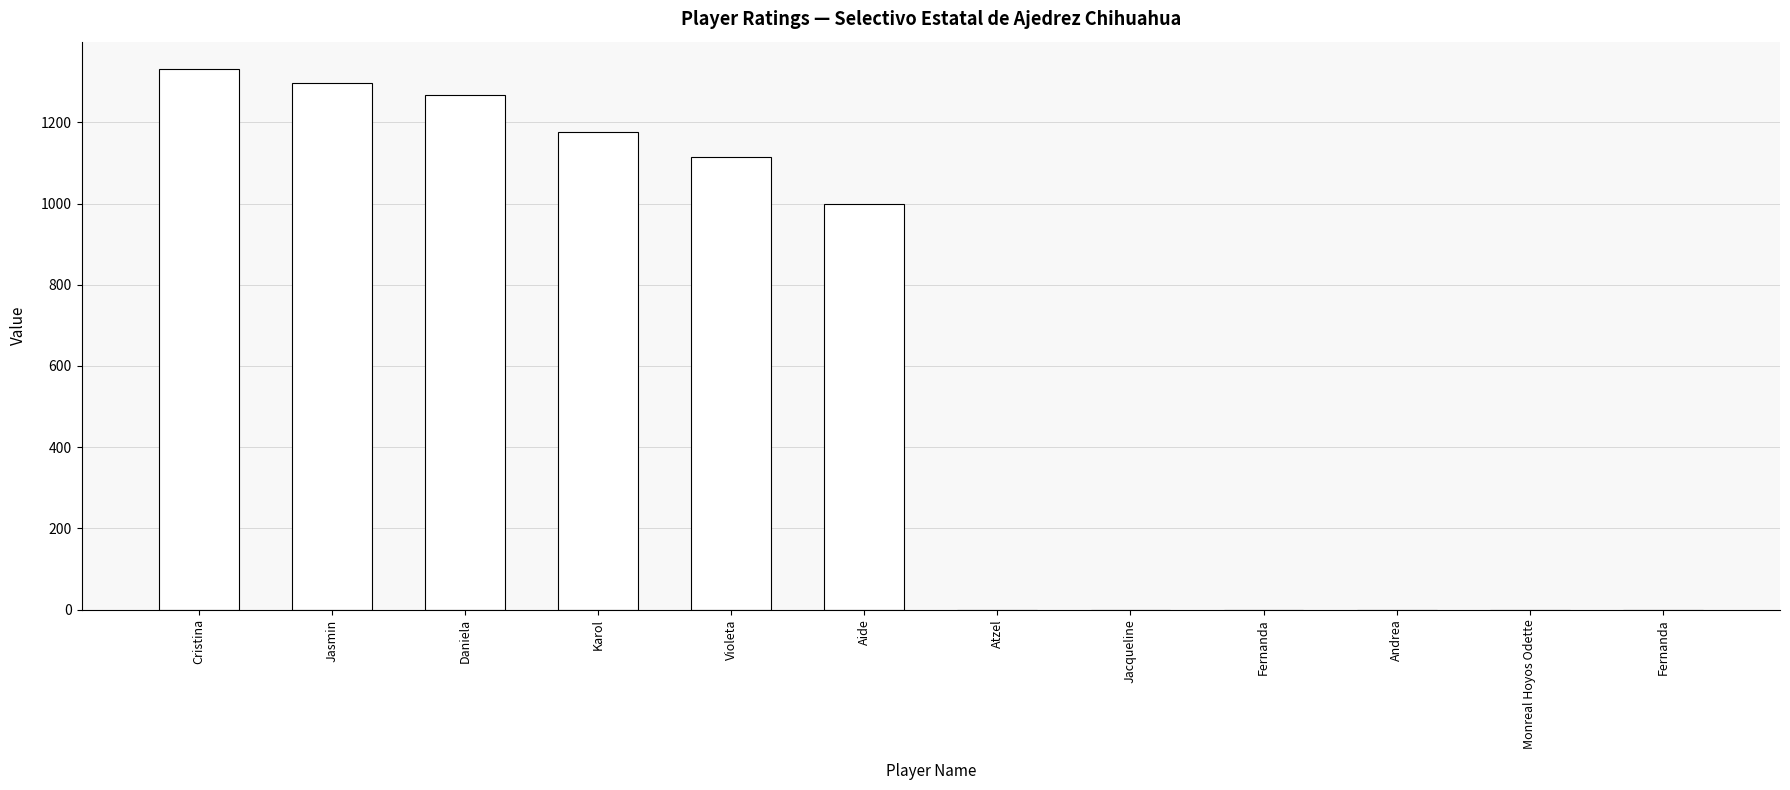

What is the difference between the values at Jacqueline and Karol?

1177